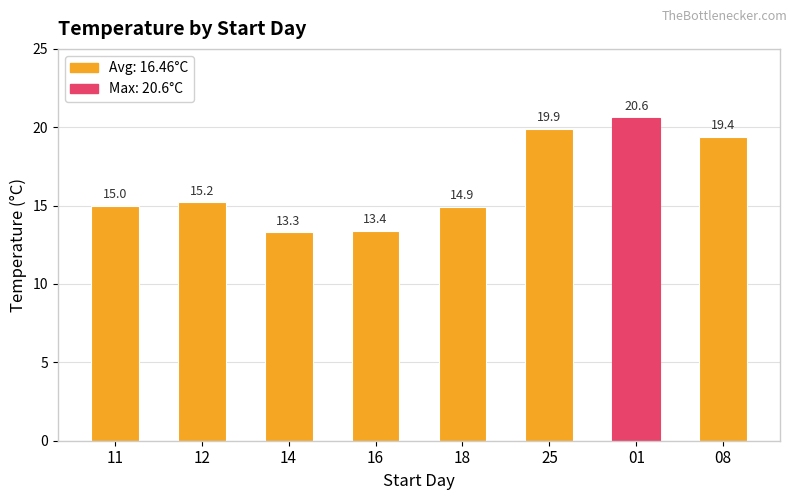

Which category has the lowest value across all series?

14